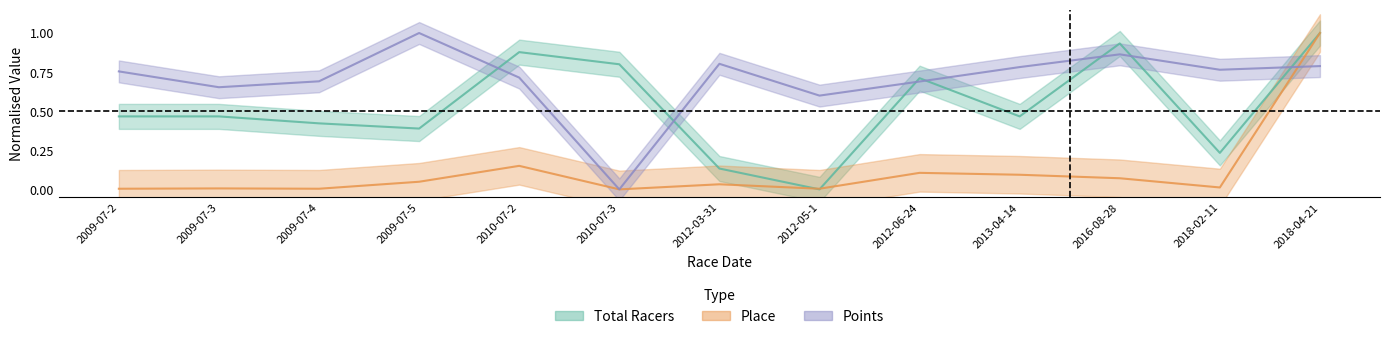

How many lines are shown in the chart?

3